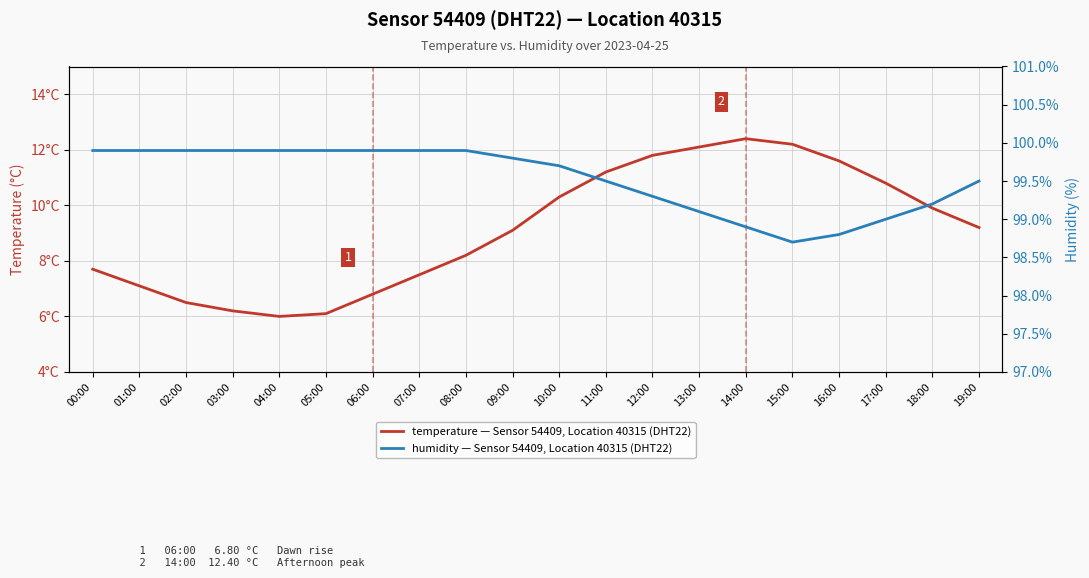

What is the label of the 15th point from the right?

05:00